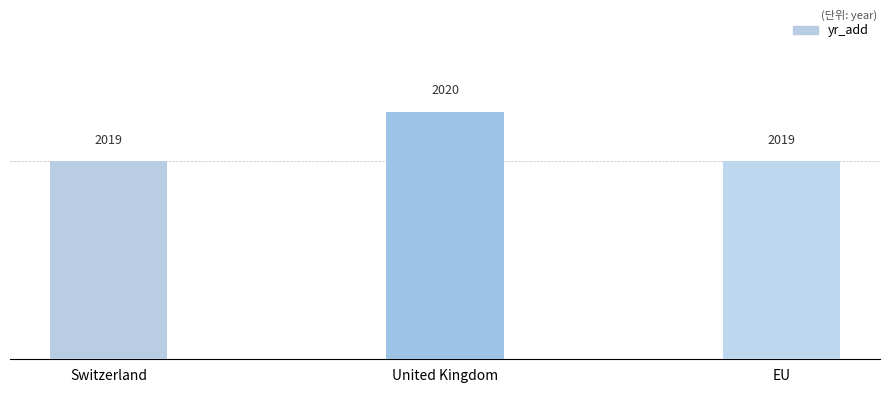

Are the bars grouped side by side (vs. stacked)?

No